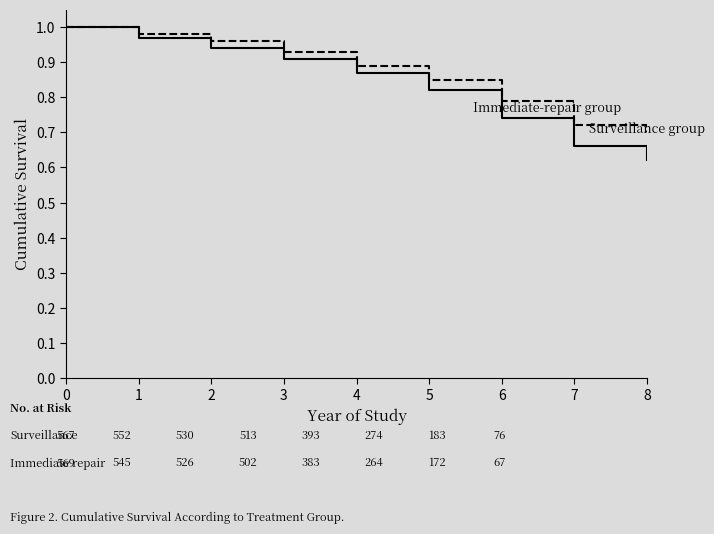

At which category does the chart reach its minimum across all series?

8